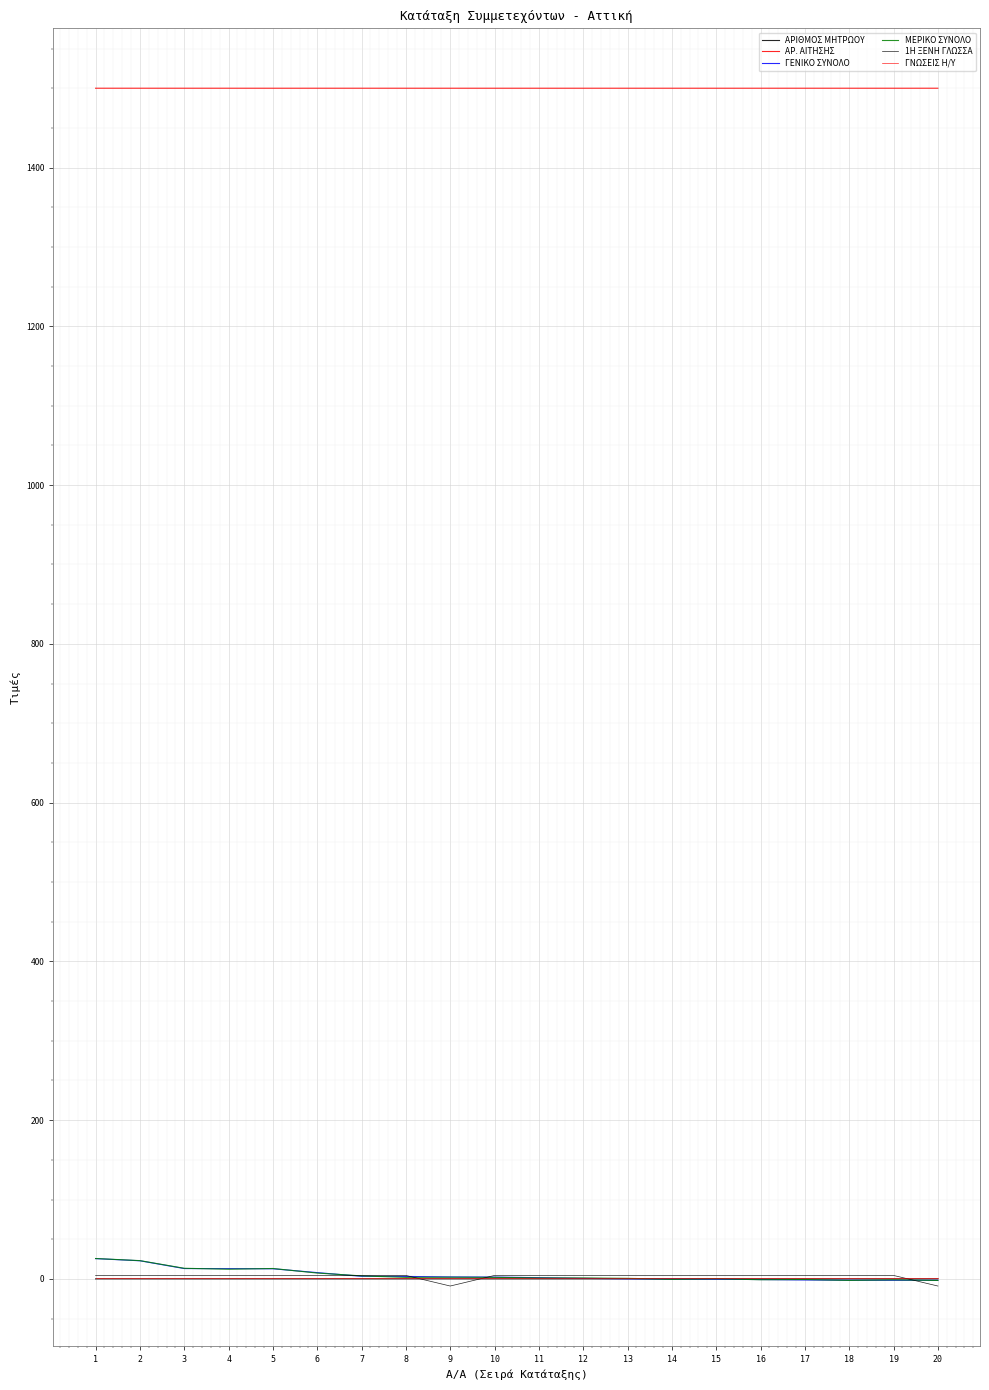

Is this an area chart (filled region under the line)?

No